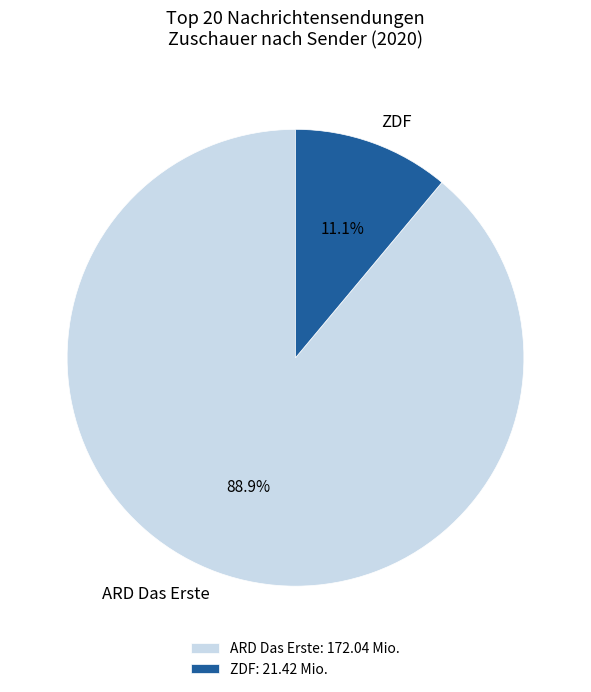

How much of the chart is everything except ZDF?

88.9%